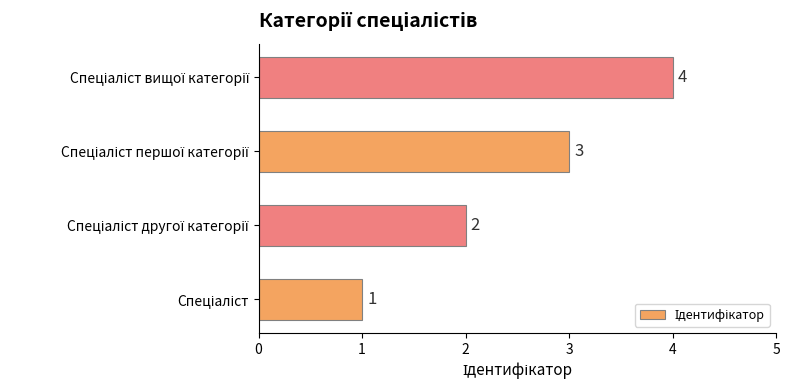

How many values are between 2 and 4?

3